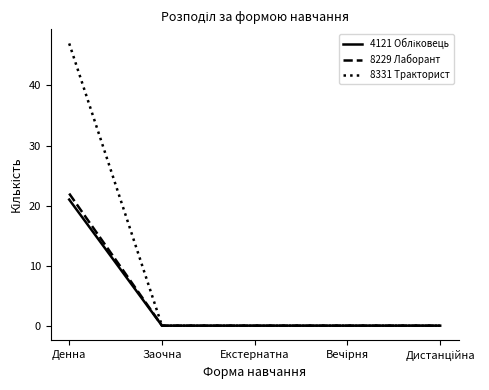

Which series has the widest spread of values?

8331 Тракторист